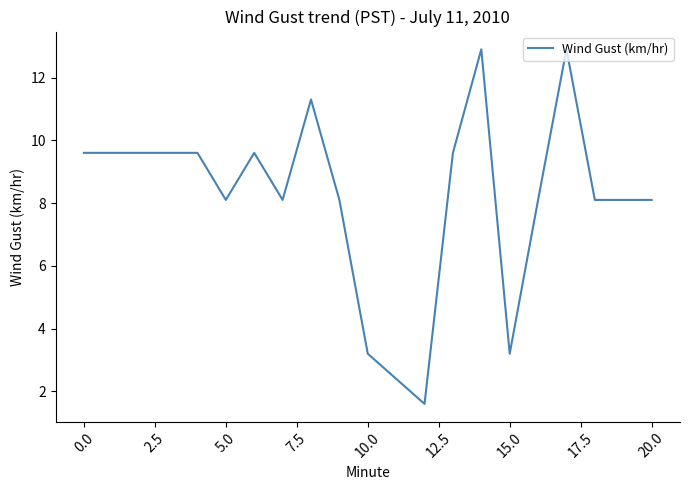

Reading left to right, what are all the values shown in this chart?

9.6	9.6	9.6	9.6	9.6	8.1	9.6	8.1	11.3	8.1	3.2	1.6	9.6	12.9	3.2	8.1	12.9	8.1	8.1	8.1